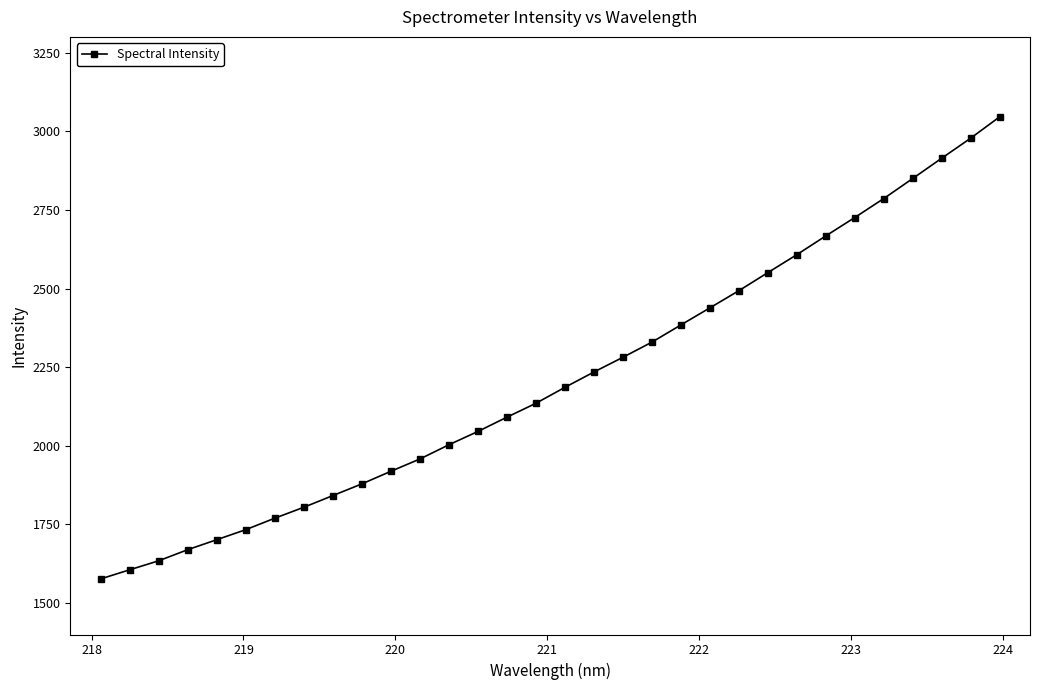

What is the average value?

2213.8